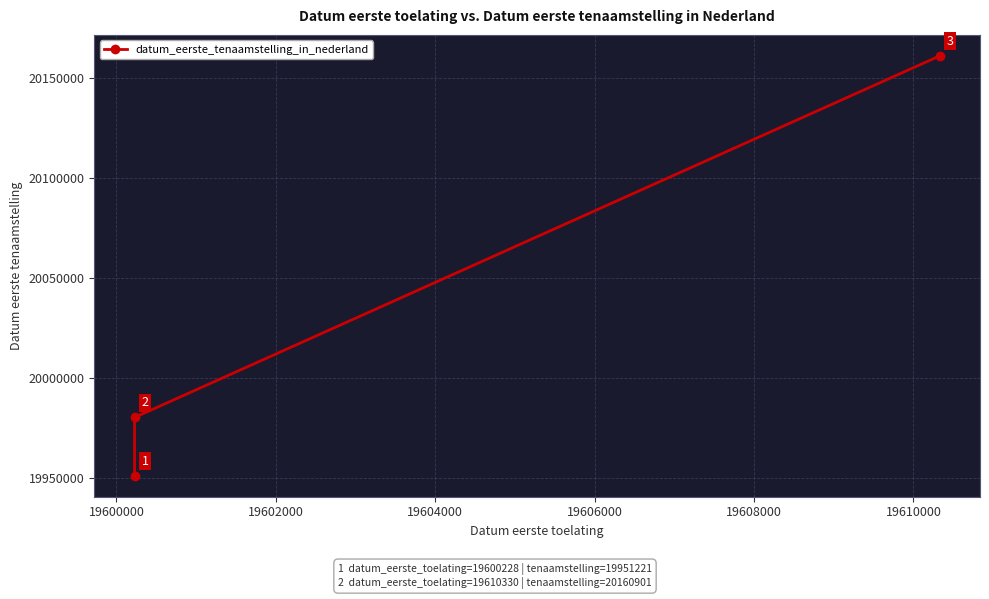

What is the smallest value displayed?

19951221